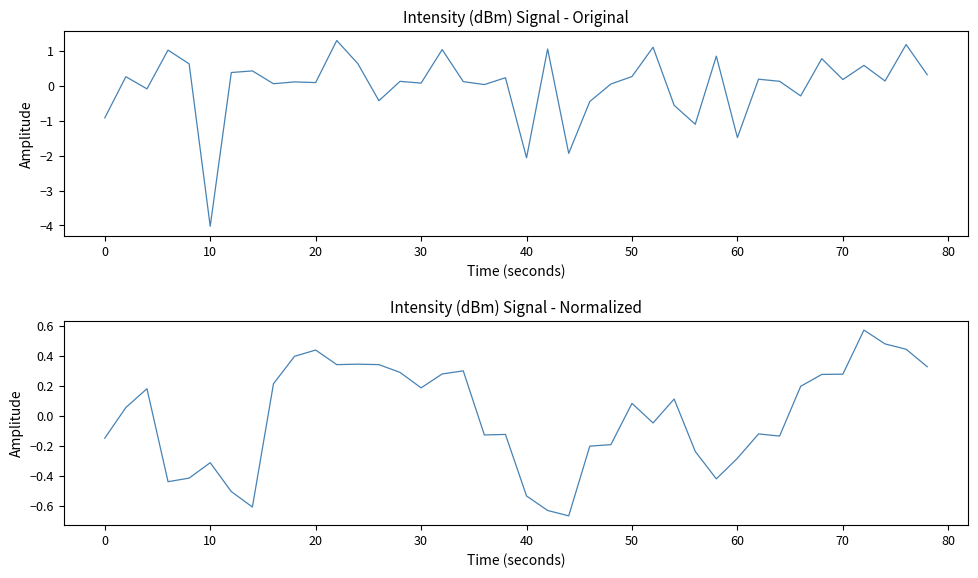

List the series in order of their peak value, lowest first.

intensity(dBm) filtered, intensity(dBm)